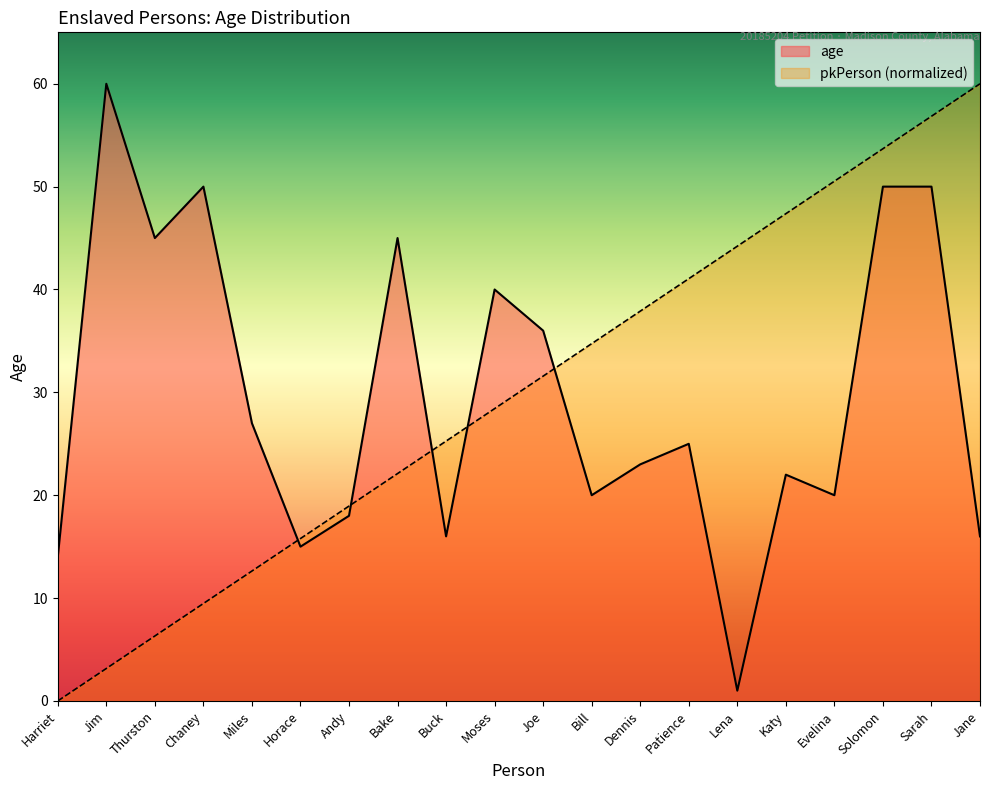

What is the approximate value of age at Evelina?

20.0